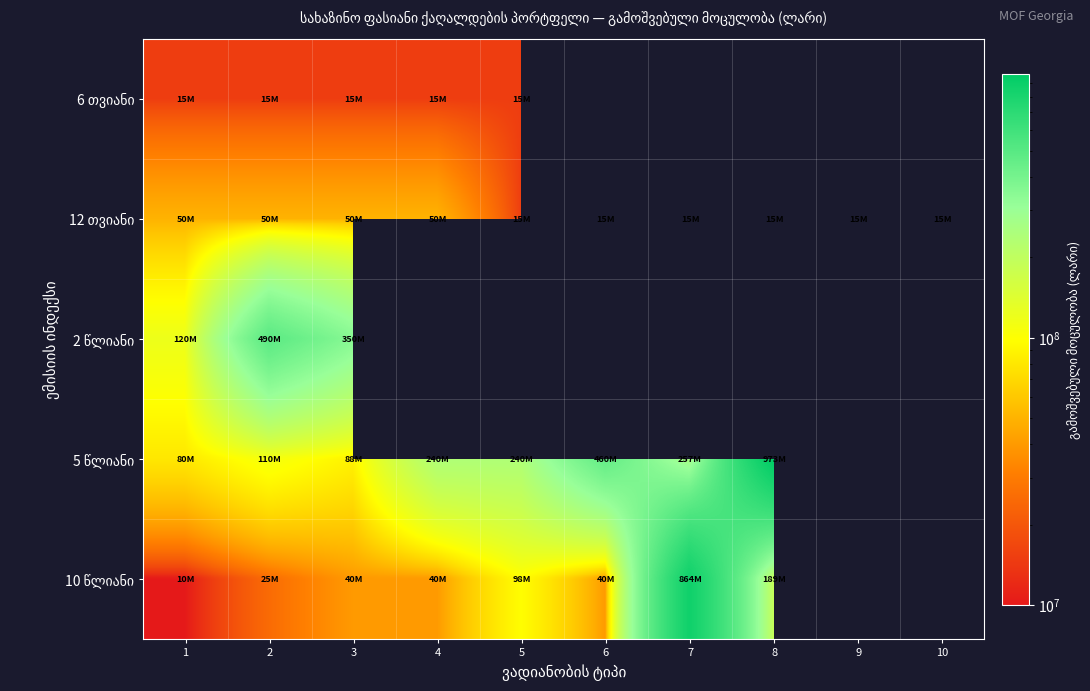

True or false: 5 წლიანი has a value of 240000000.0 at 4.

True